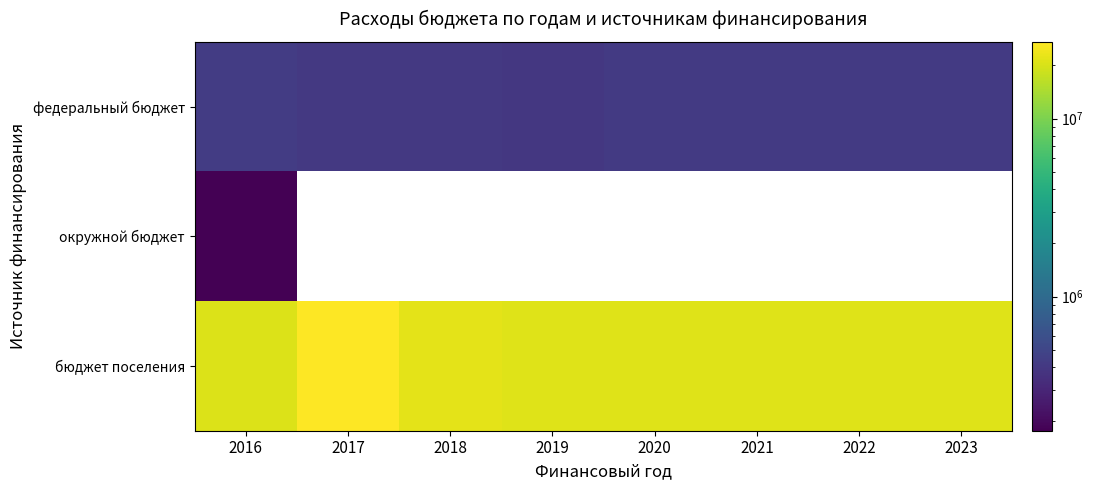

Is it true that бюджет поселения equals 21242100.0 at 2021?

True